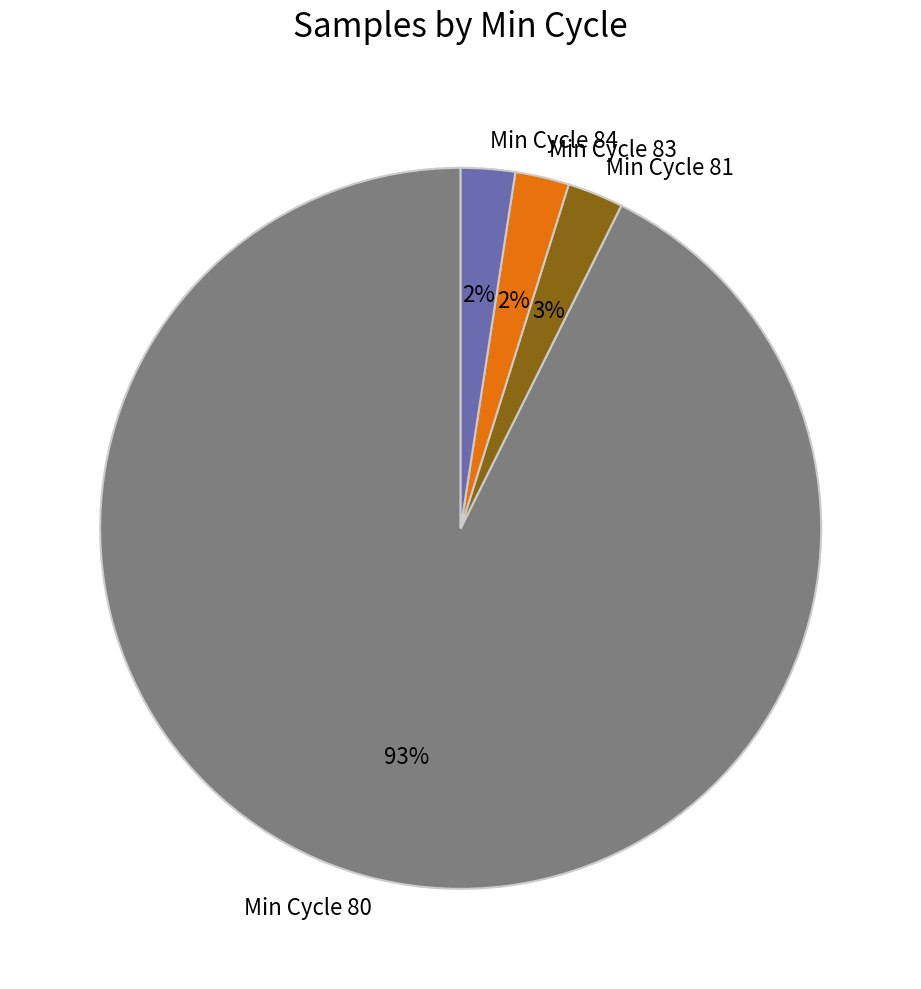

Which category has the biggest portion of the pie?

Min Cycle 80